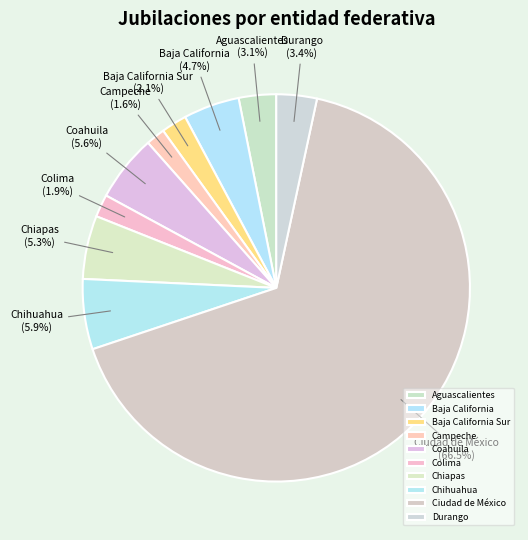

Is it true that Baja California Sur is 2% of the pie?

True